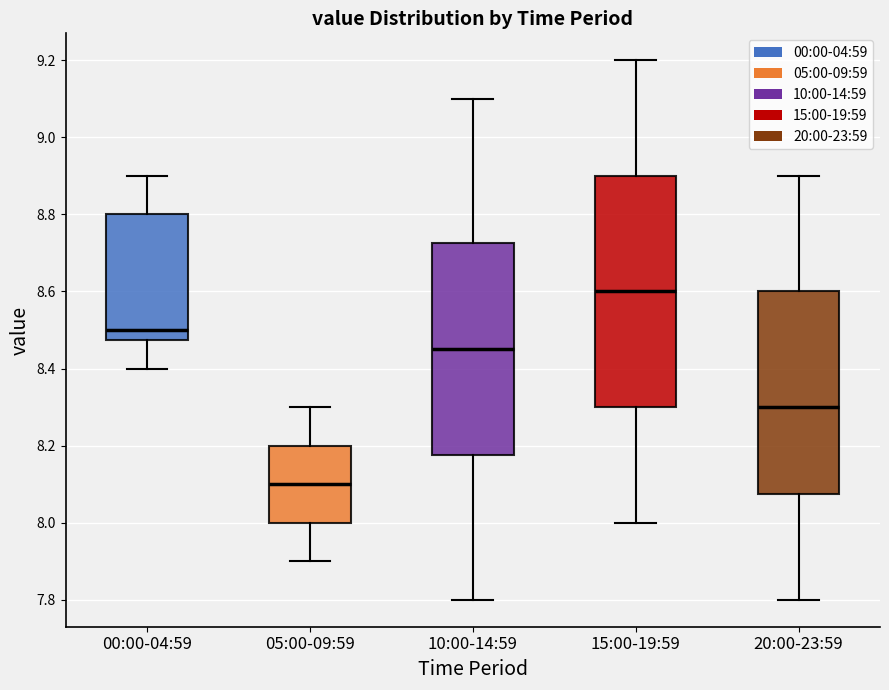

Which box's median line is the highest?

15:00-19:59